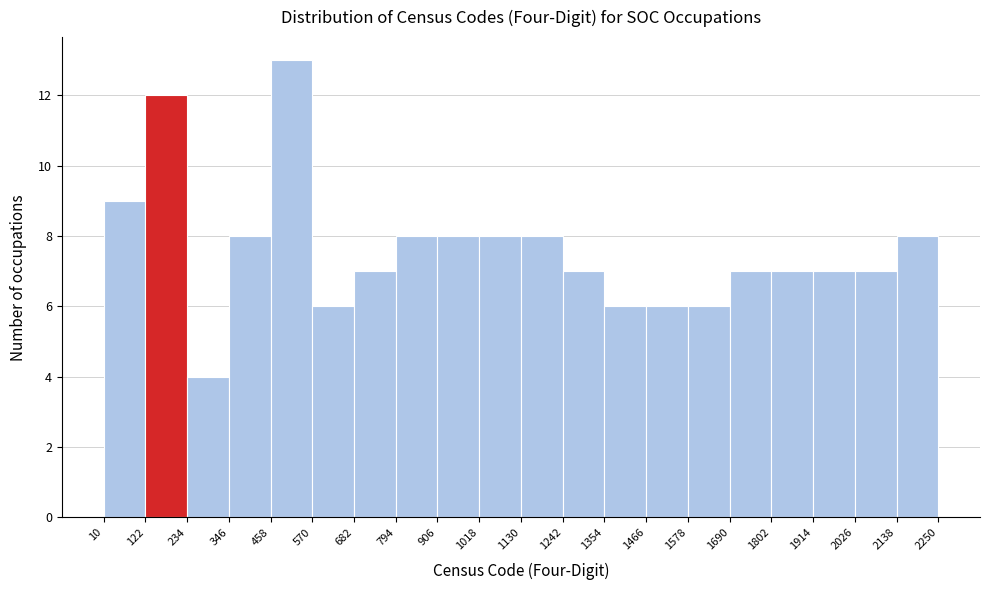

Which range on the x-axis has the tallest bar?

458 to 570